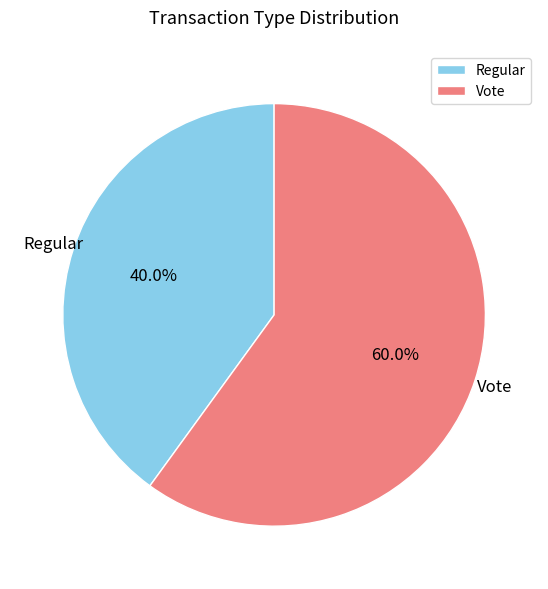

What is the ratio of the value at Regular to the value at Vote?

0.7